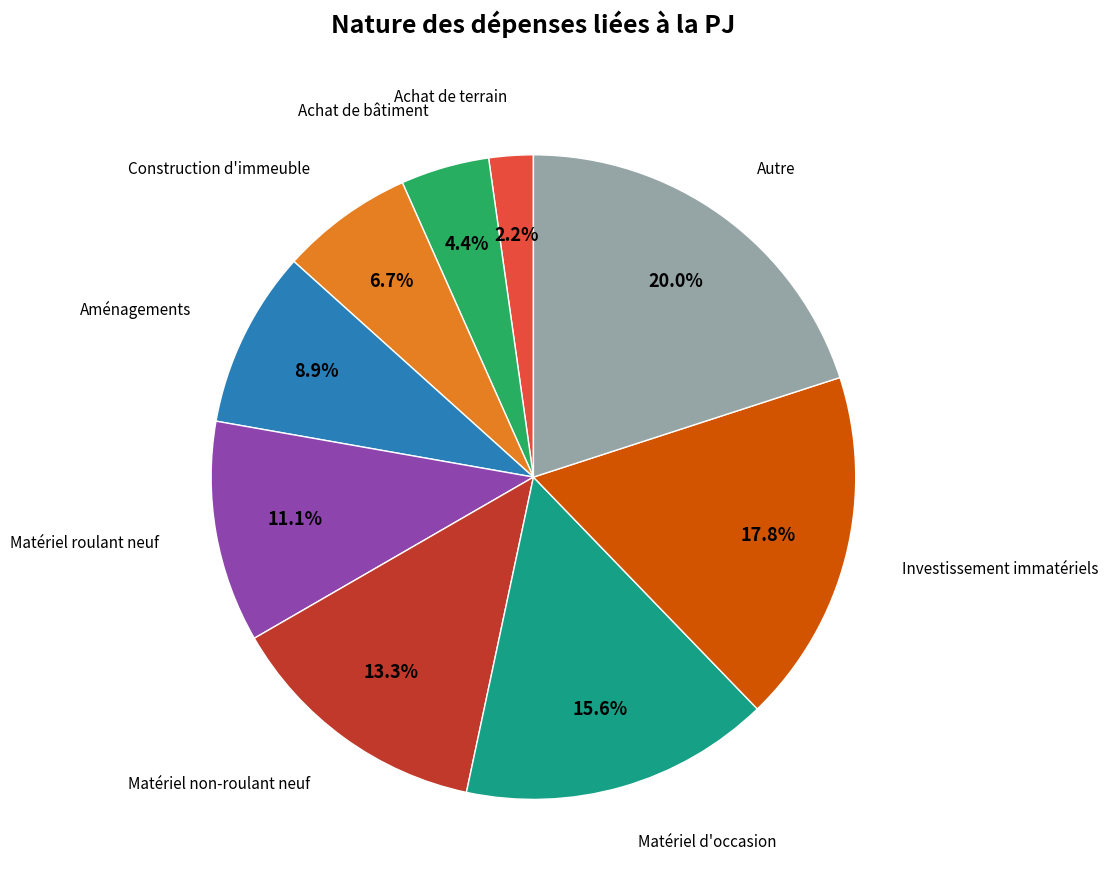

Is there a majority slice in this chart?

No